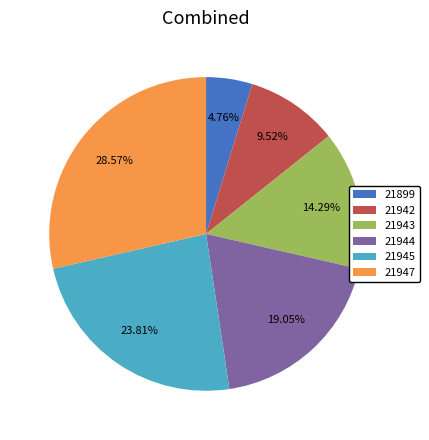

Is there a majority slice in this chart?

No